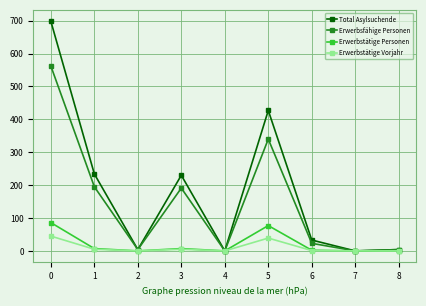

What is the maximum value for Total Asylsuchende?

698